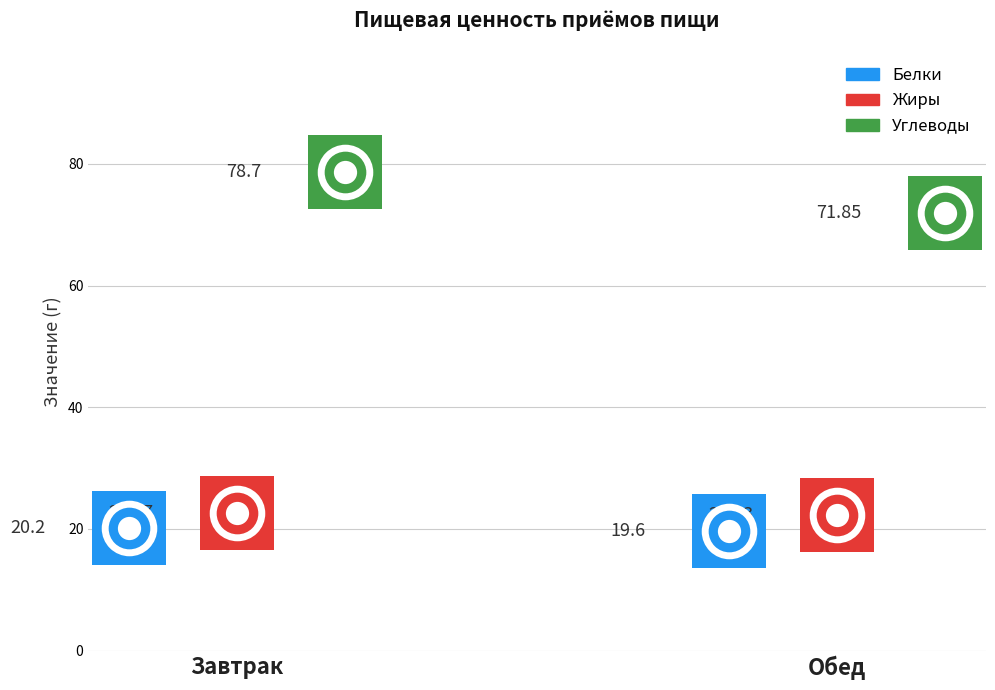

At how many categories does at least one series exceed 68?

2